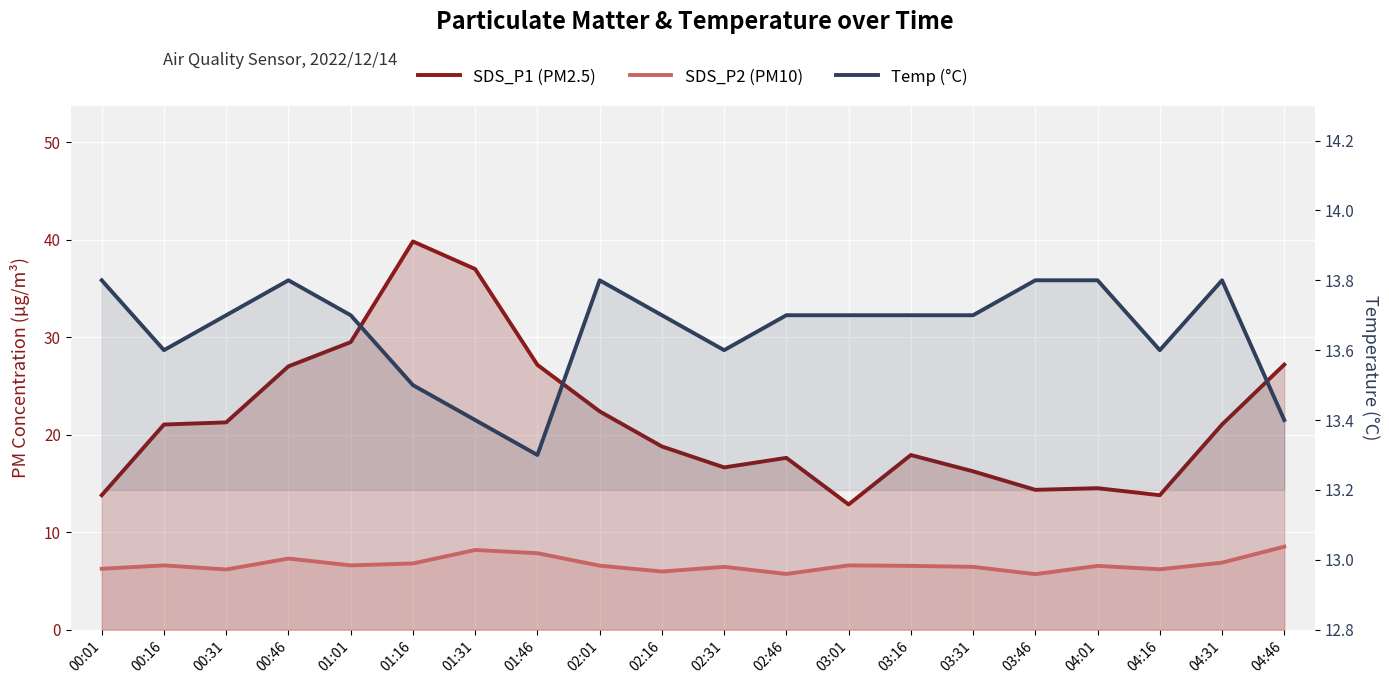

What is the difference between the maximum and minimum values in the SDS_P2 (PM10) series?

2.8